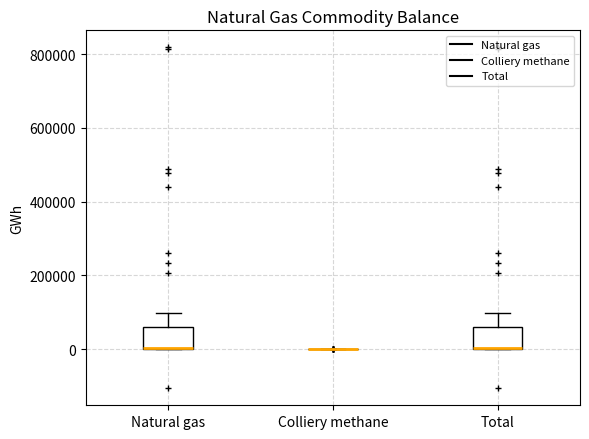

Reading left to right, read every box against the y-axis: the position of its median line, the range the box covers, and the ends of its whiskers. The values are not printed on the chart, so give them approximately, as read against the axis.

Natural gas: median 0 (drawn on the box's lower edge), box 0 to 60000, whiskers 0 to 100000
Colliery methane: box collapsed to a line at 0, whiskers 0 to 0
Total: median 0 (drawn on the box's lower edge), box 0 to 60000, whiskers 0 to 100000